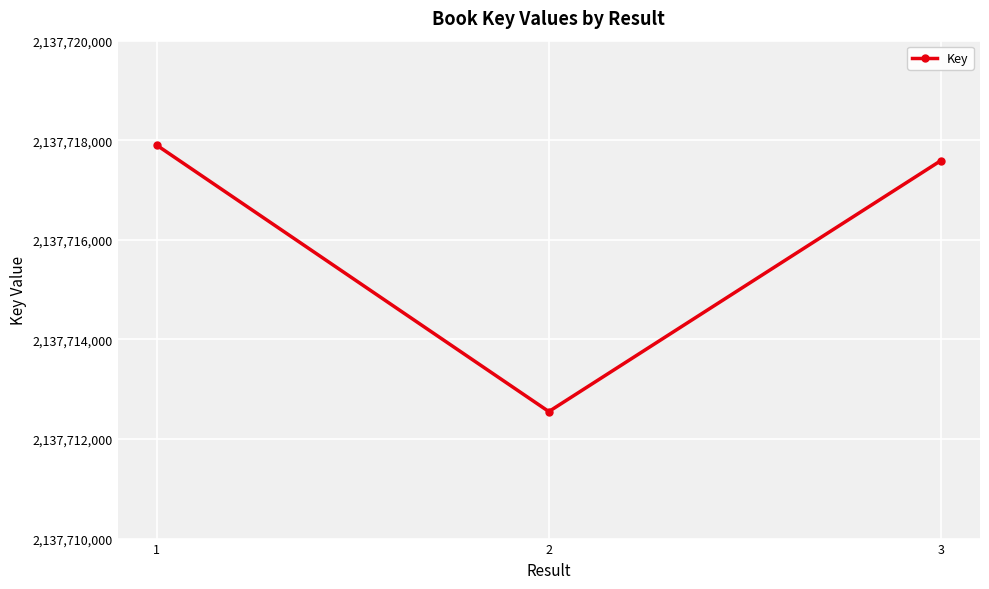

Rank the categories by value from lowest to highest.

2, 3, 1